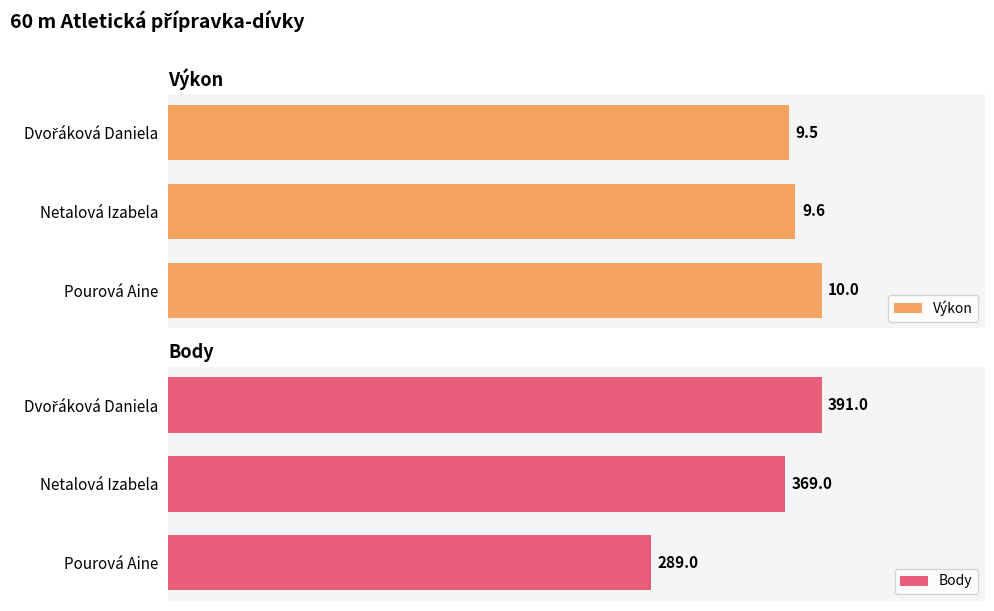

At which label is Body closest to 340?

Netalová Izabela